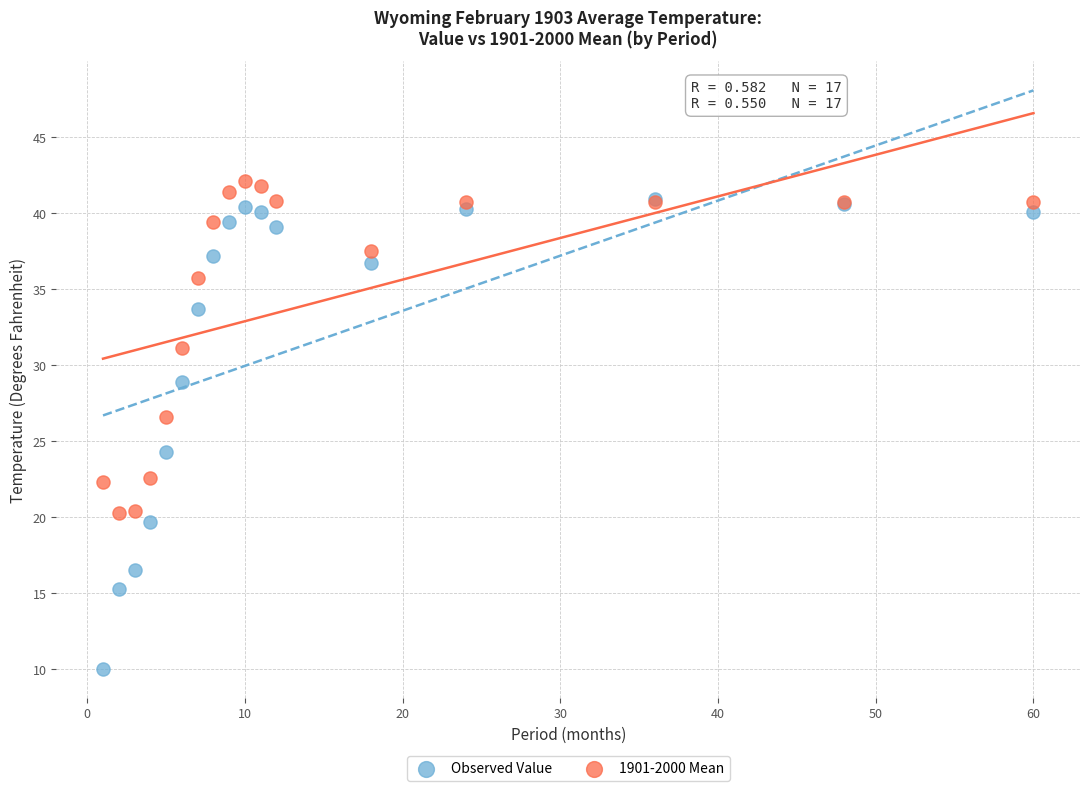

In the Observed Value series, what Y value is closest to 25?

24.3